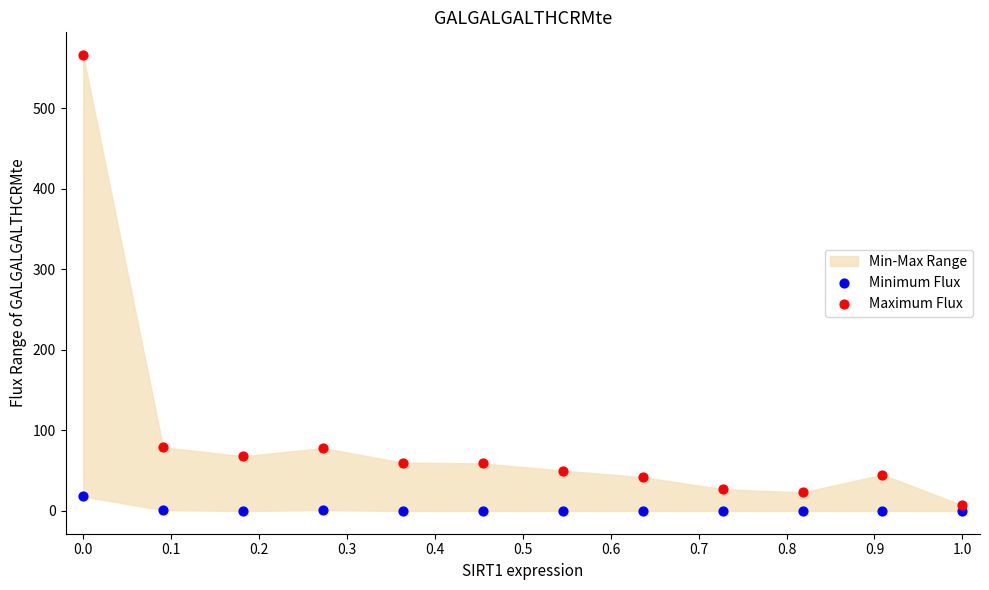

Across all data points, what is the range of Y values (max minus min)?

566